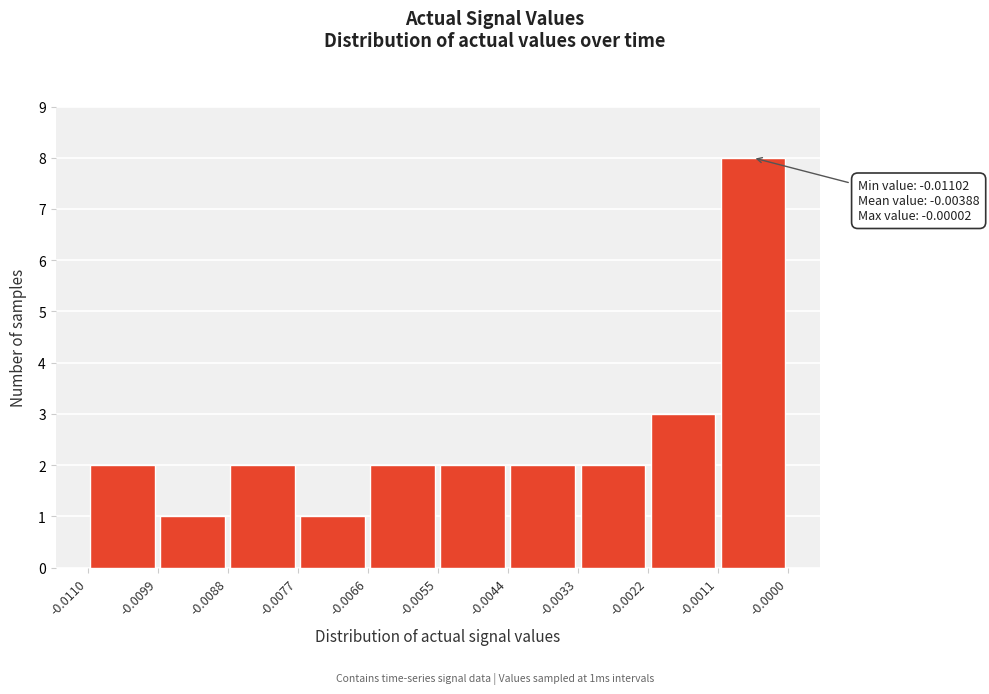

Which range on the x-axis has the tallest bar?

-0.0011 to -0.0000